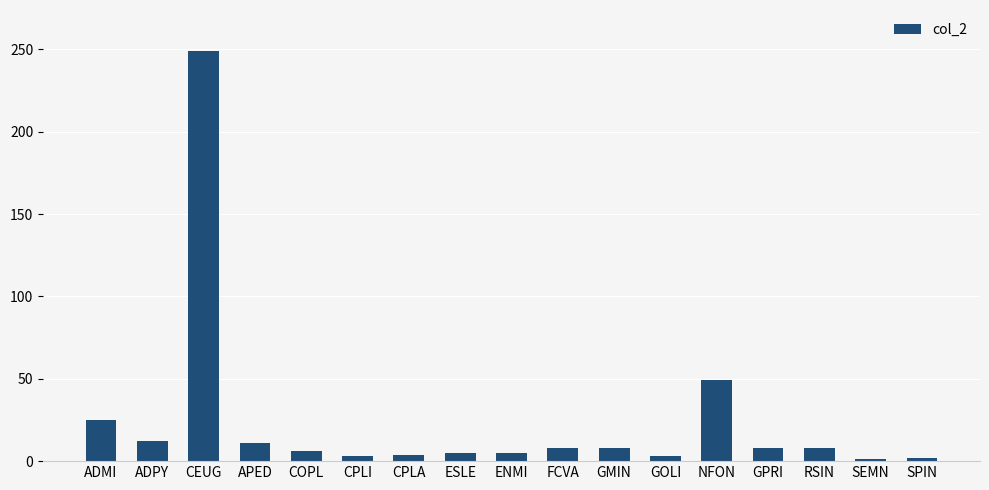

What position from the right is ADMI?

17